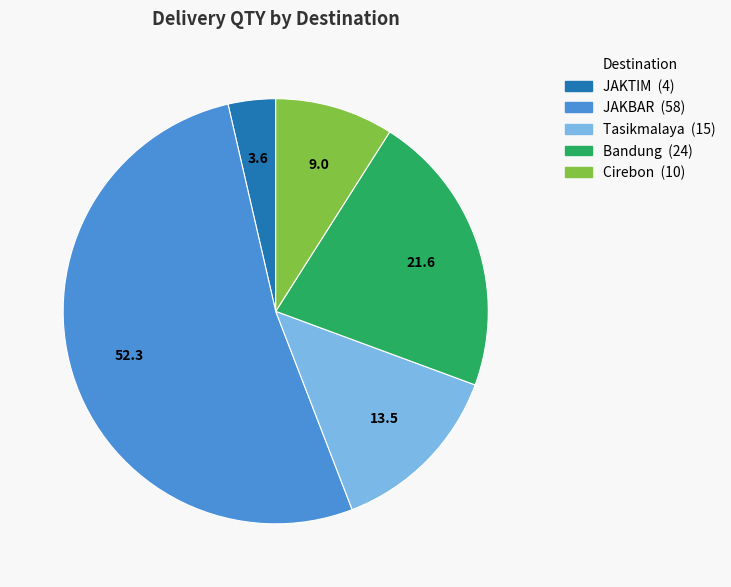

Does any single category account for the majority?

Yes